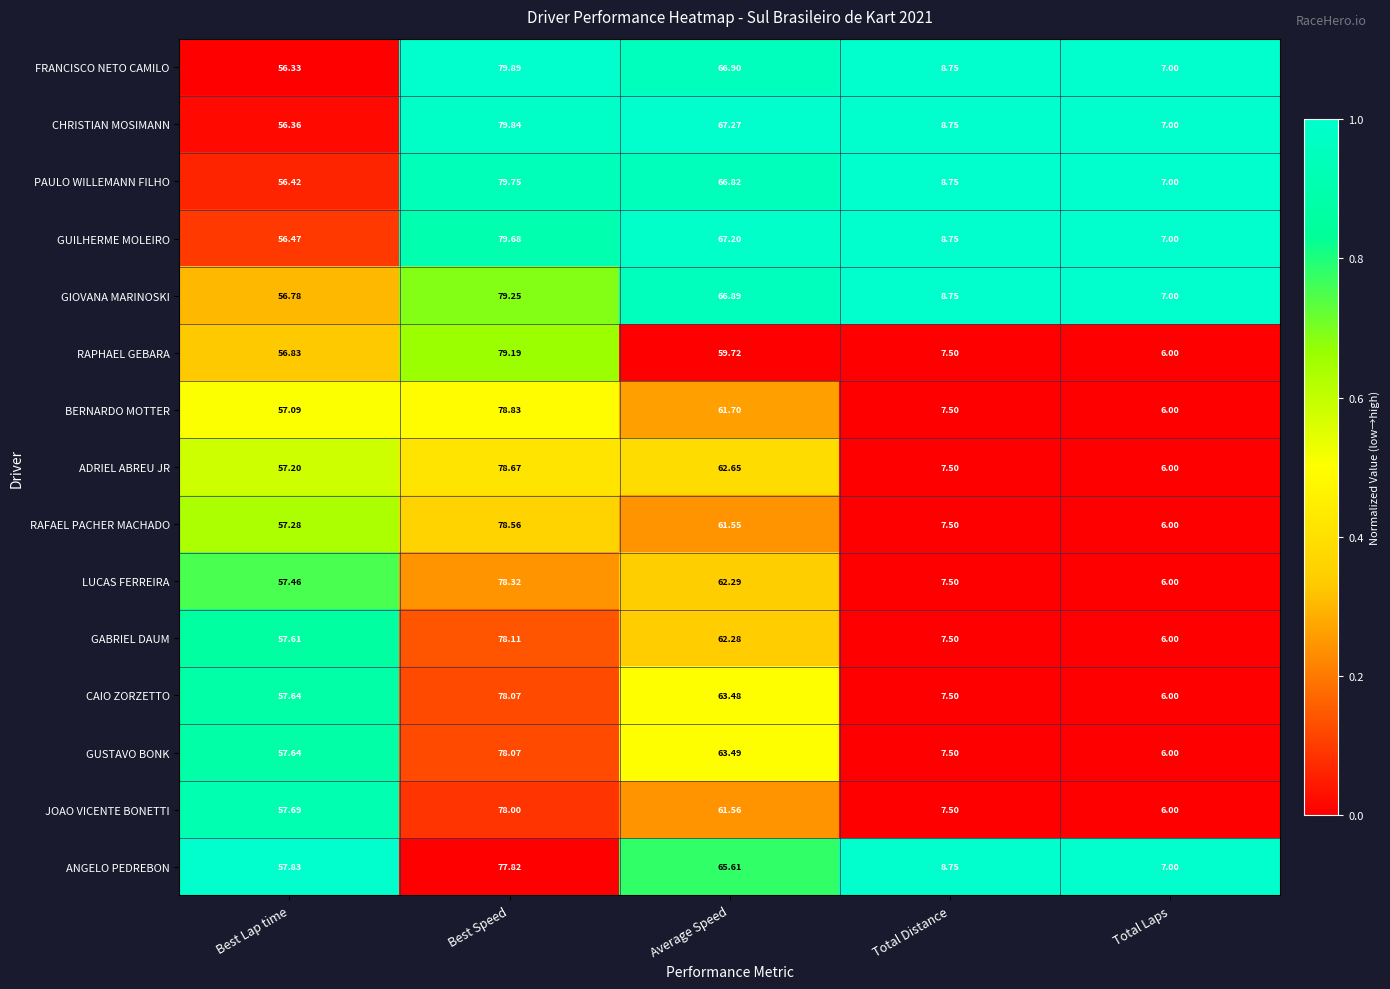

At which label does ANGELO PEDREBON first exceed 57?

Best Lap time